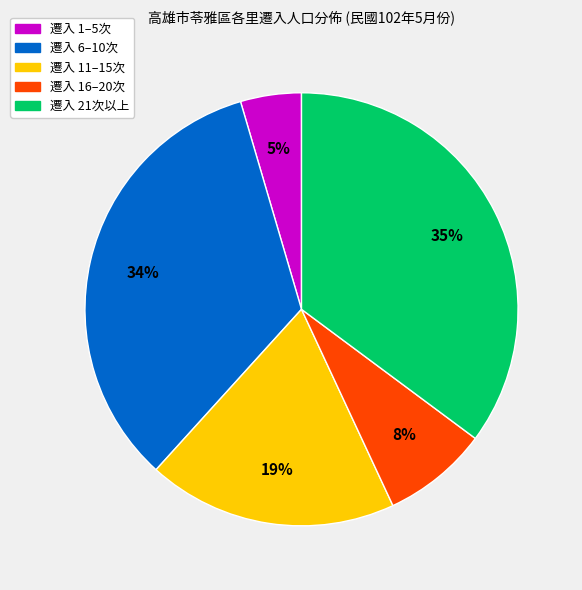

Is there any slice that represents more than half of the pie?

No